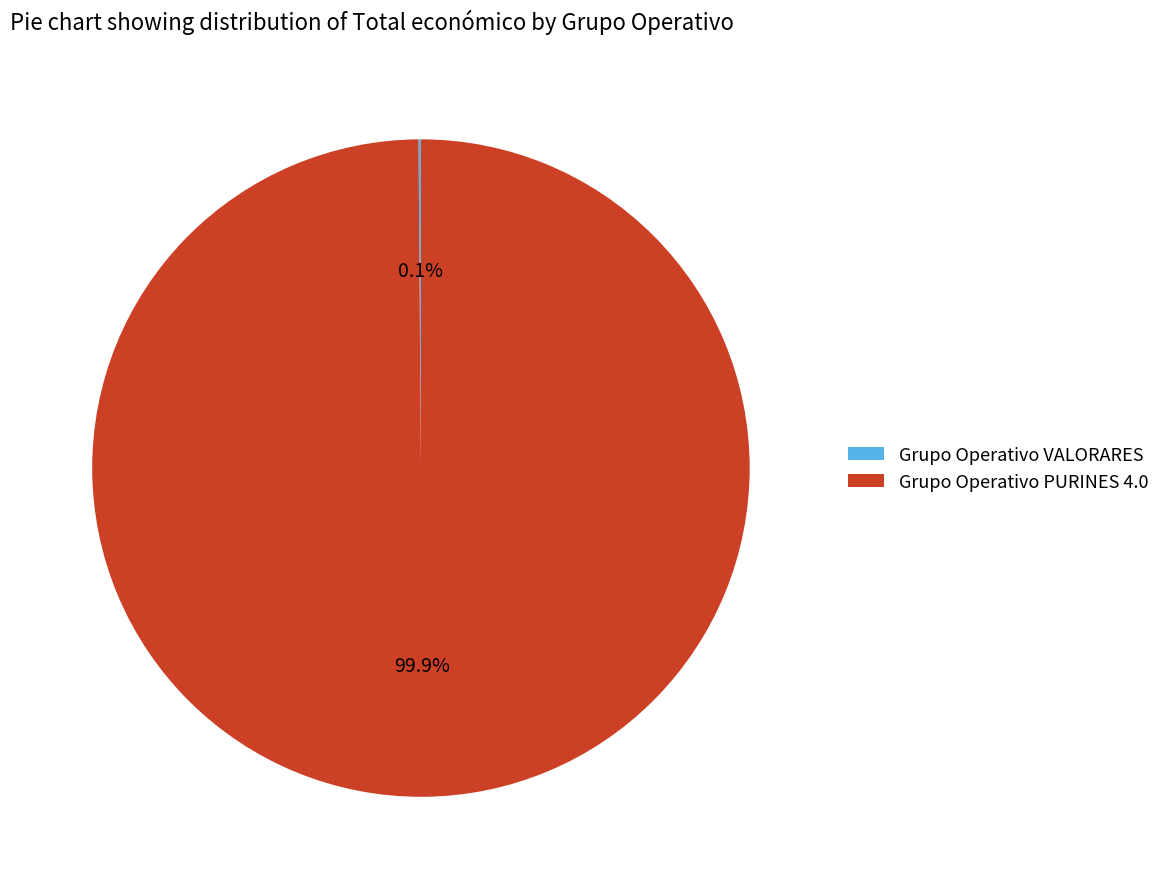

To the nearest percent, what is the difference between the largest and smallest slice percentages?

100%